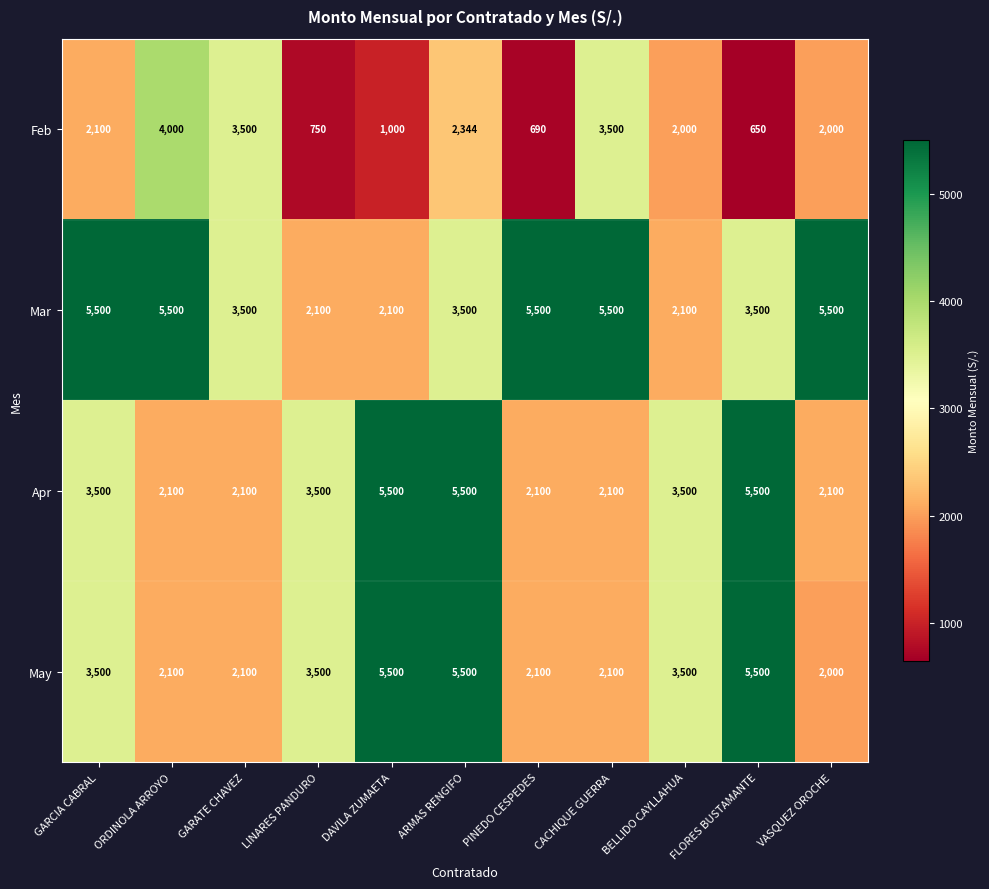

What is the greatest value displayed?

5500